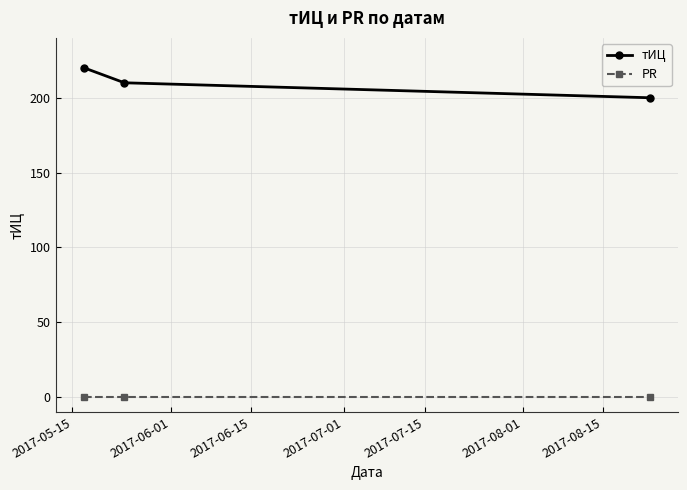

What is the difference between the maximum and minimum values in the тИЦ series?

20